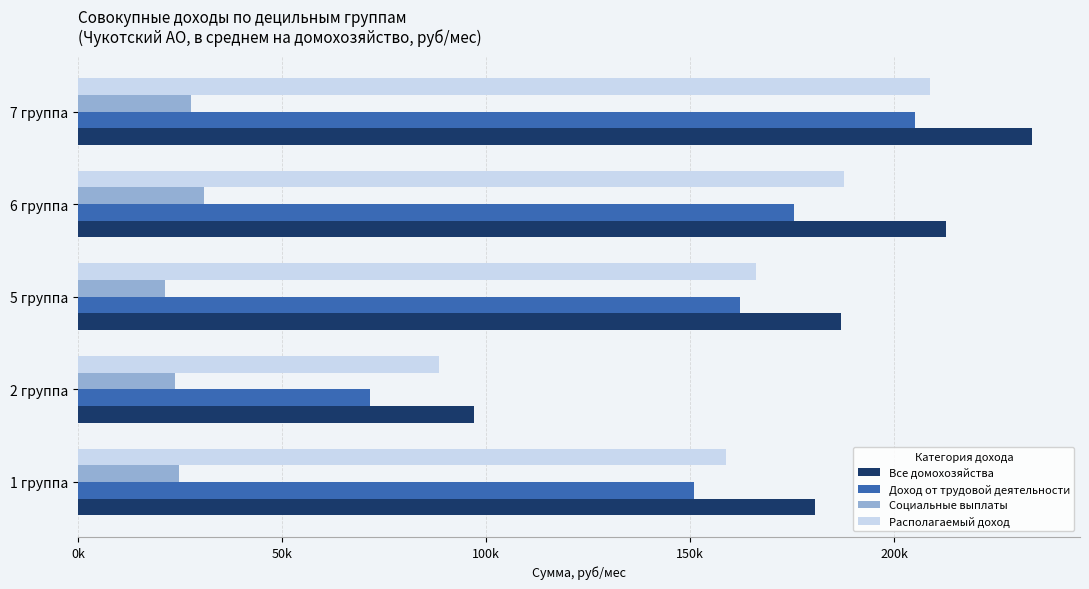

What is the average value of the Все домохозяйства series?

182237.7